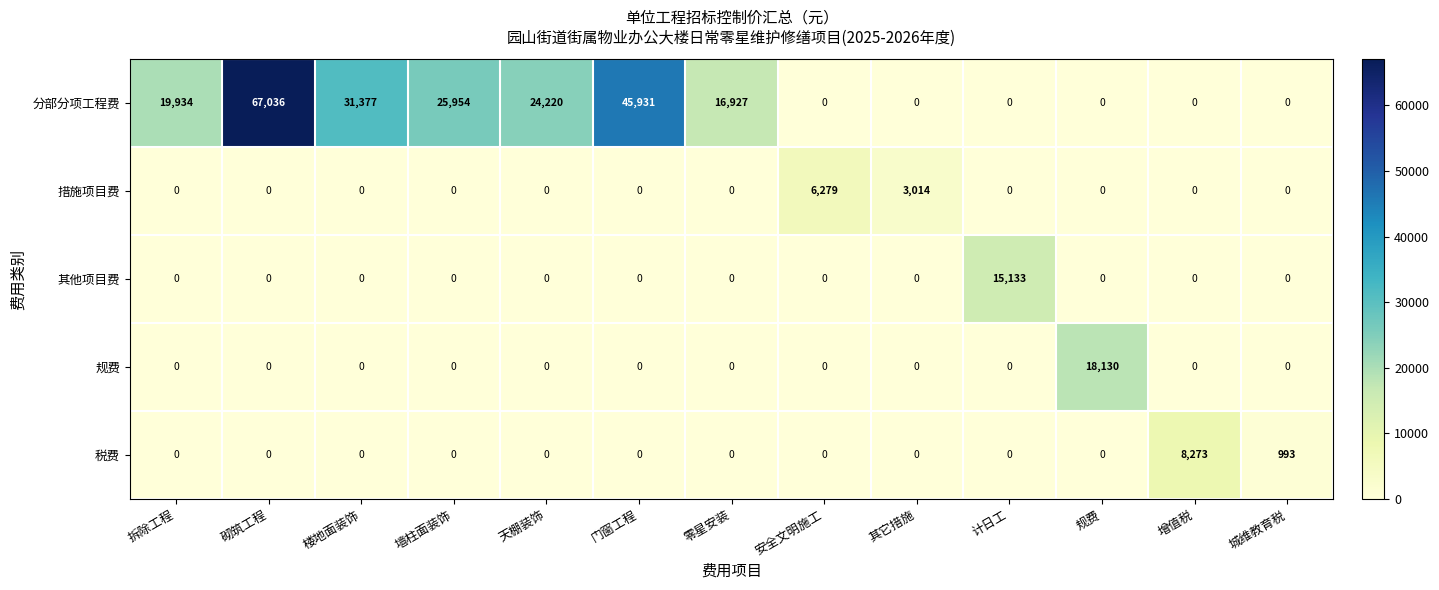

How many categories are shown in the chart?

13